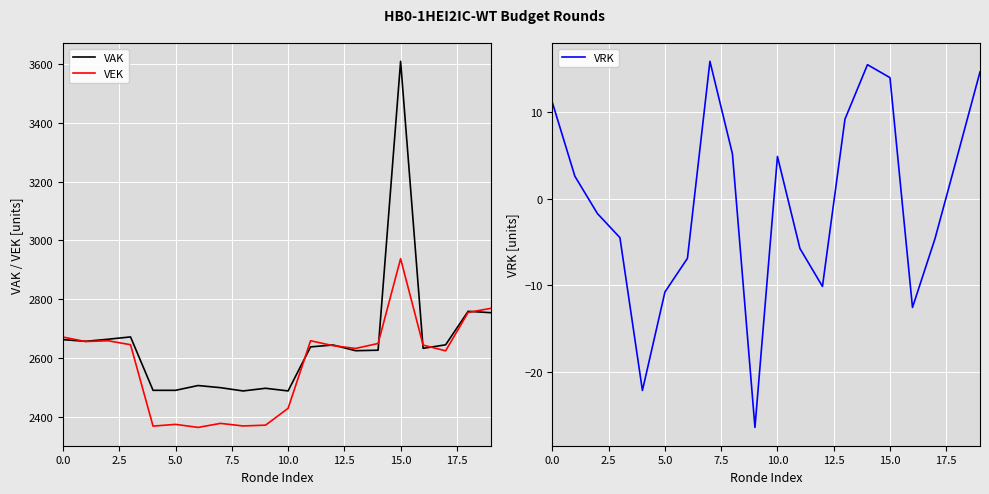

What is the approximate value of VEK at 18?

2755.0